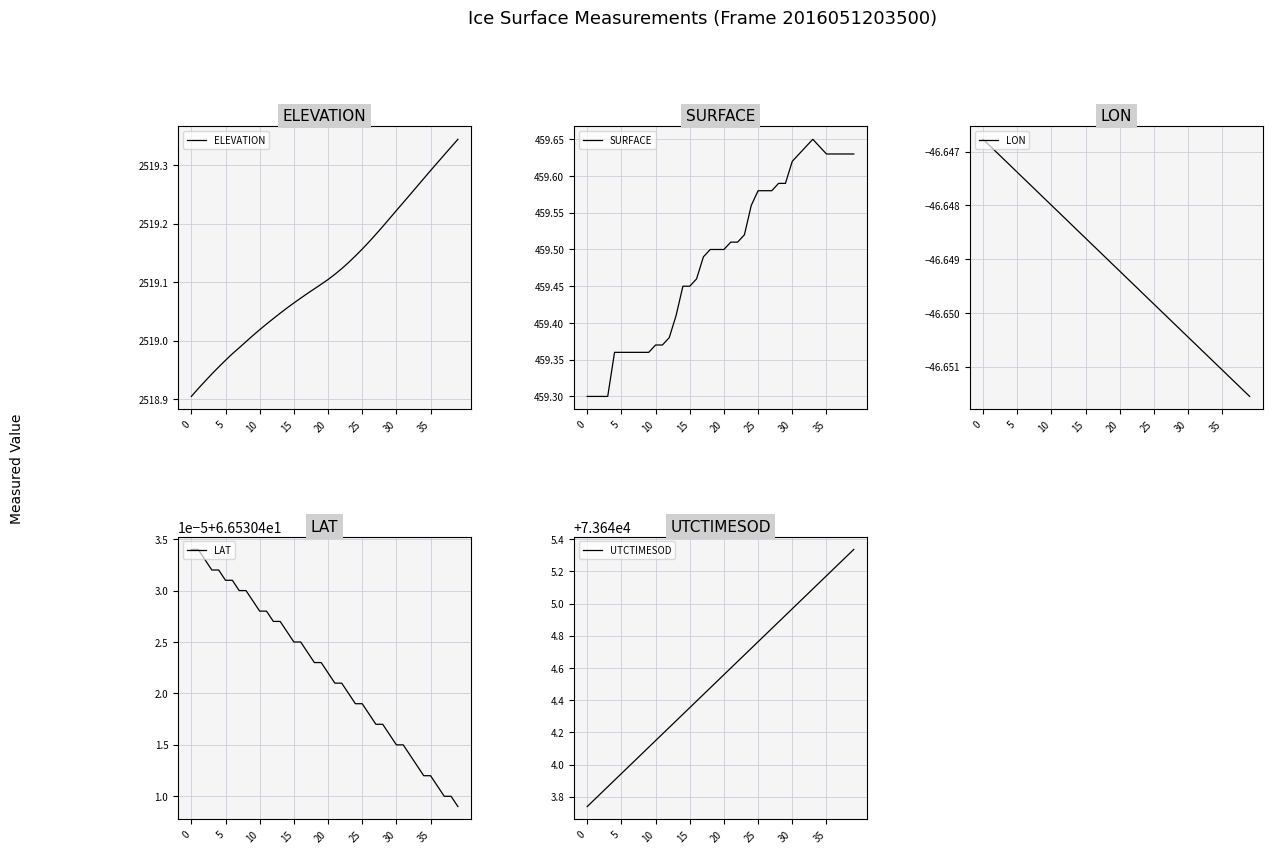

List the series in order of their peak value, highest first.

UTCTIMESOD, ELEVATION, SURFACE, LAT, LON